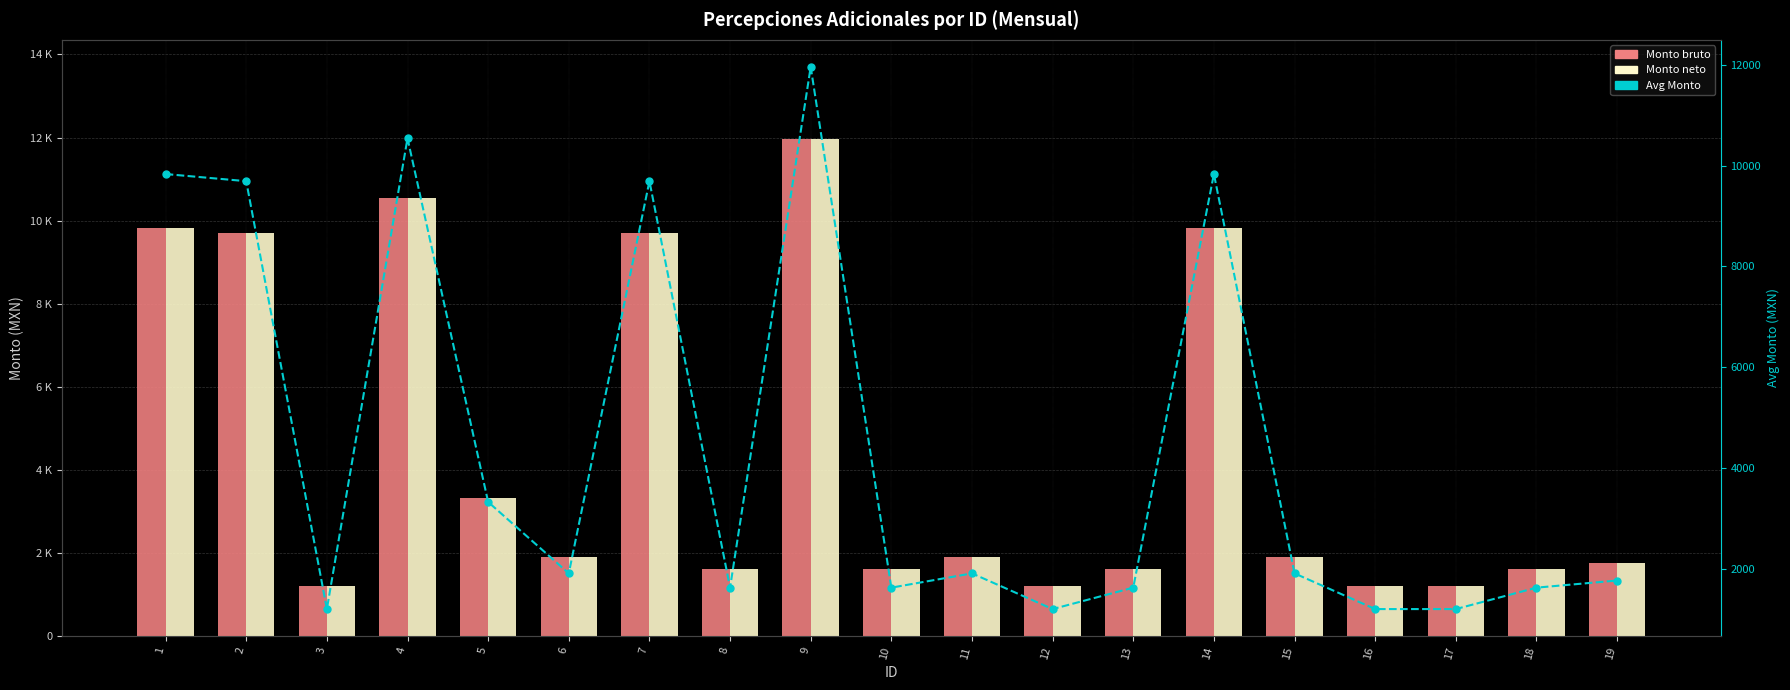

Count the number of data series in this chart.

3